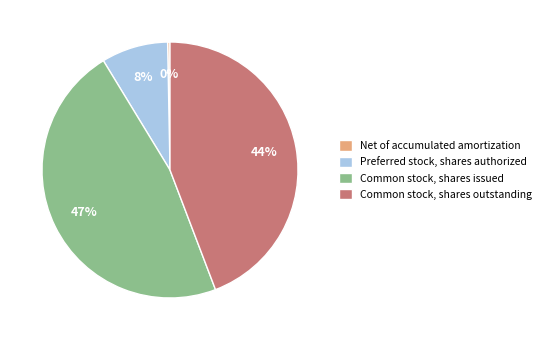

Which has a higher value, Common stock, shares issued or Preferred stock, shares authorized?

Common stock, shares issued